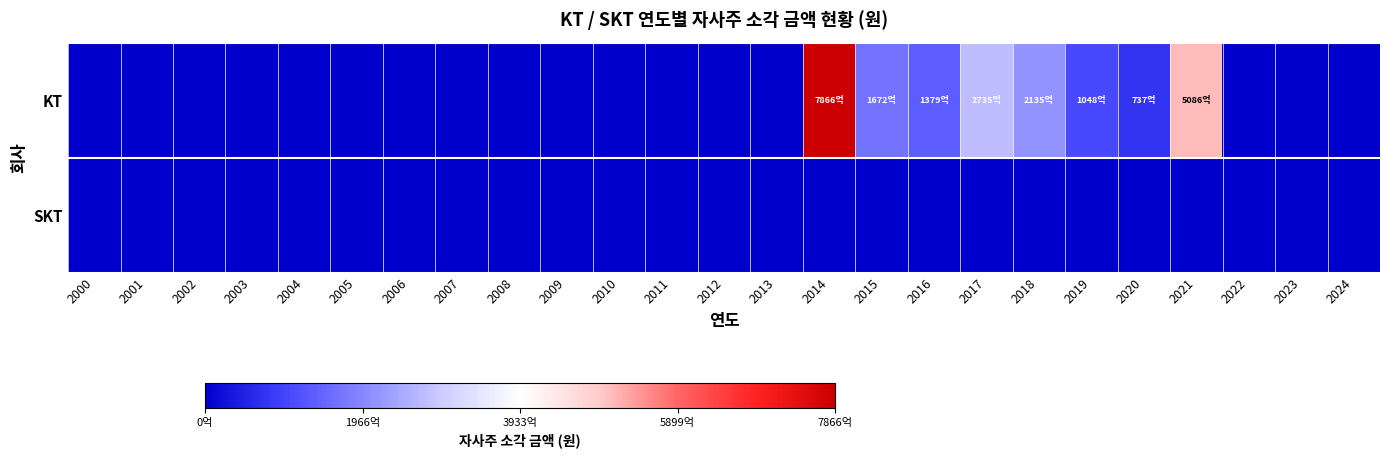

Rank the series by their maximum value, from lowest to highest.

SKT, KT